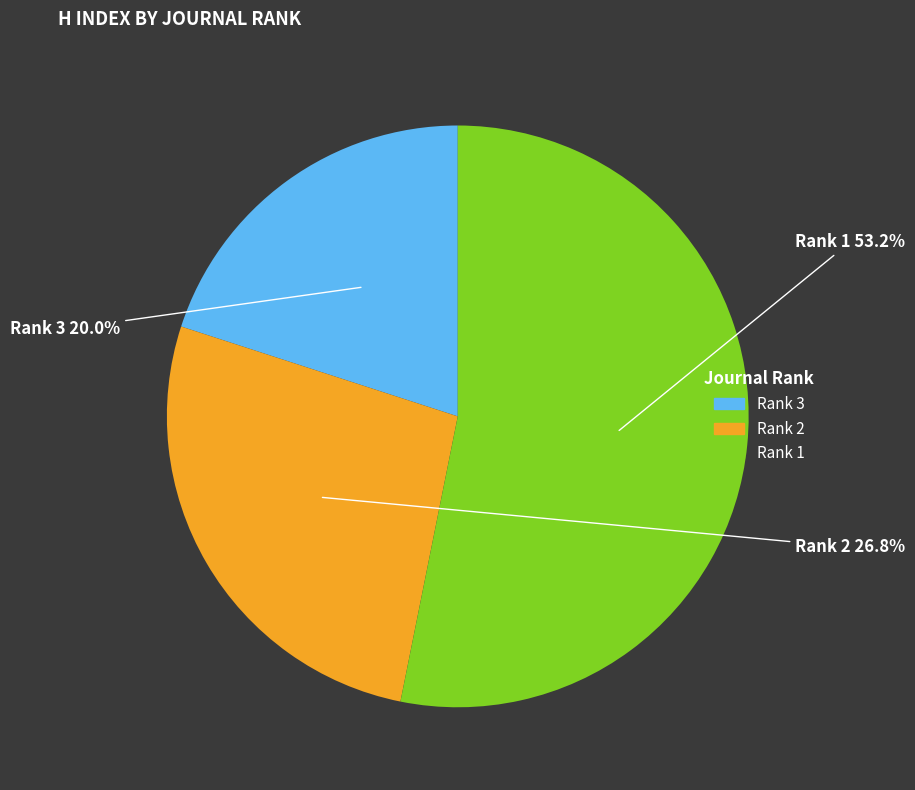

To the nearest percent, what percentage of the pie is Rank 1?

53%